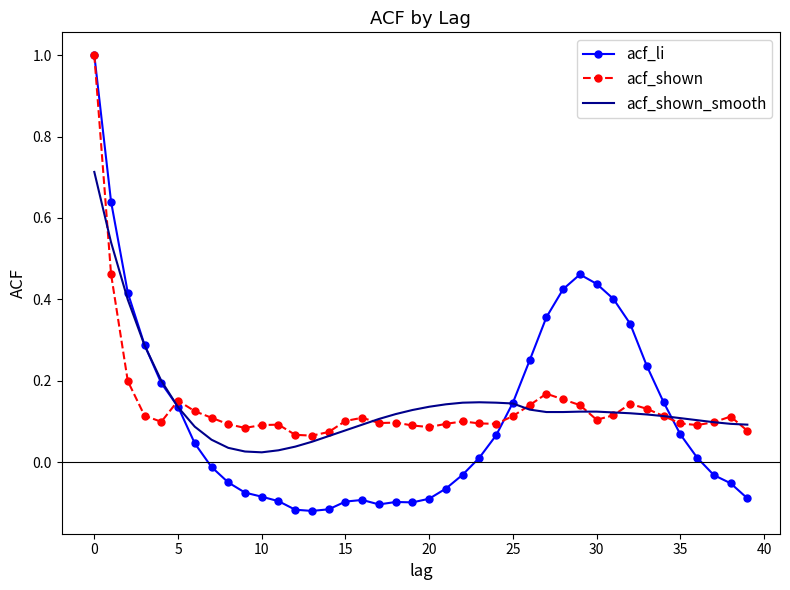

Which series has the widest spread of values?

acf_li